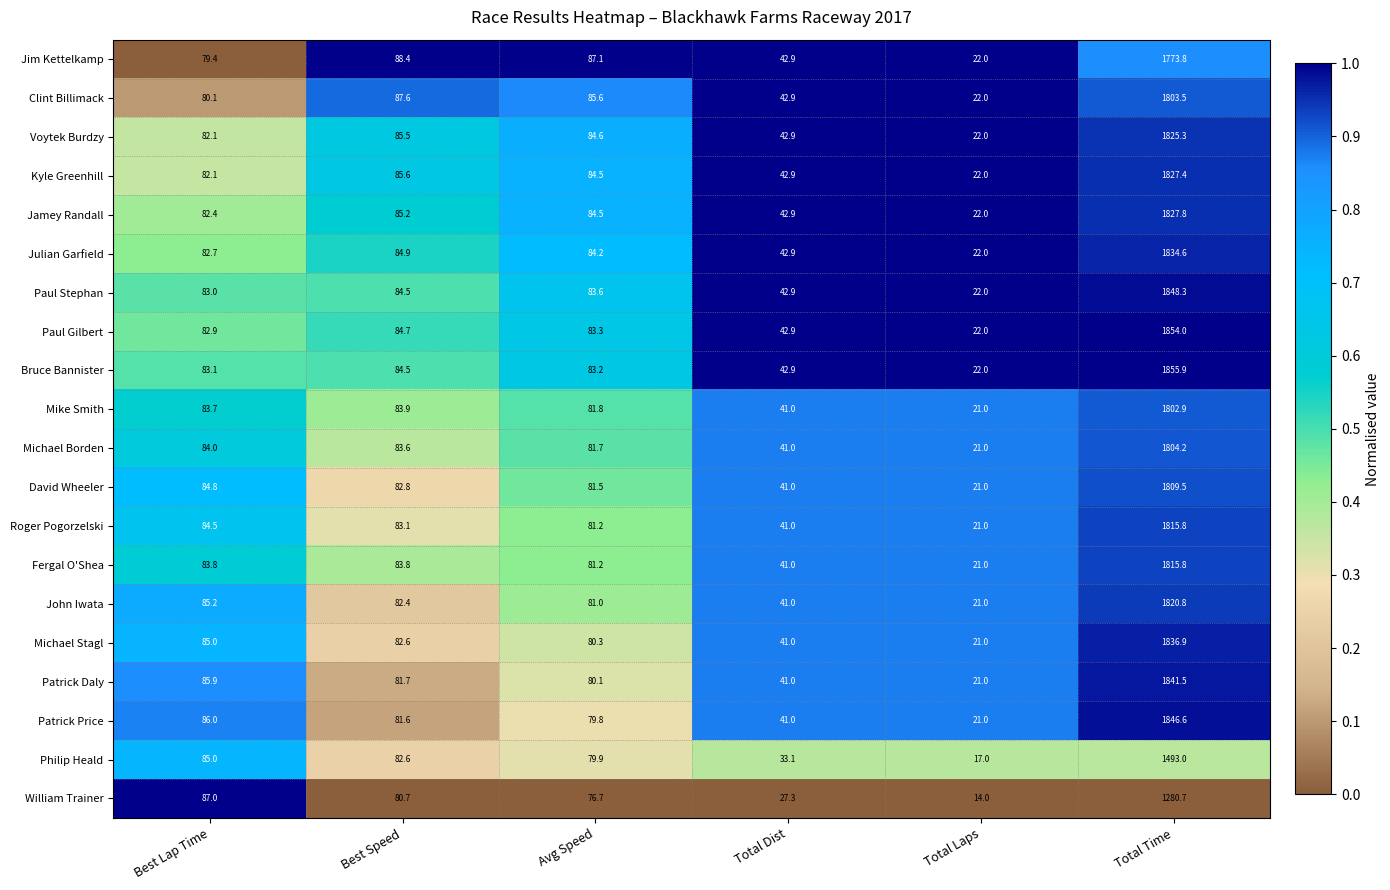

Where does the Fergal O'Shea series first go above 83?

Best Lap Time